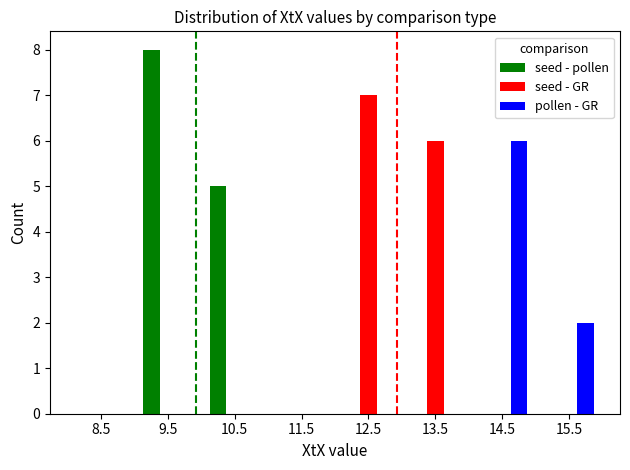

What is the average value of the seed - GR series?

2